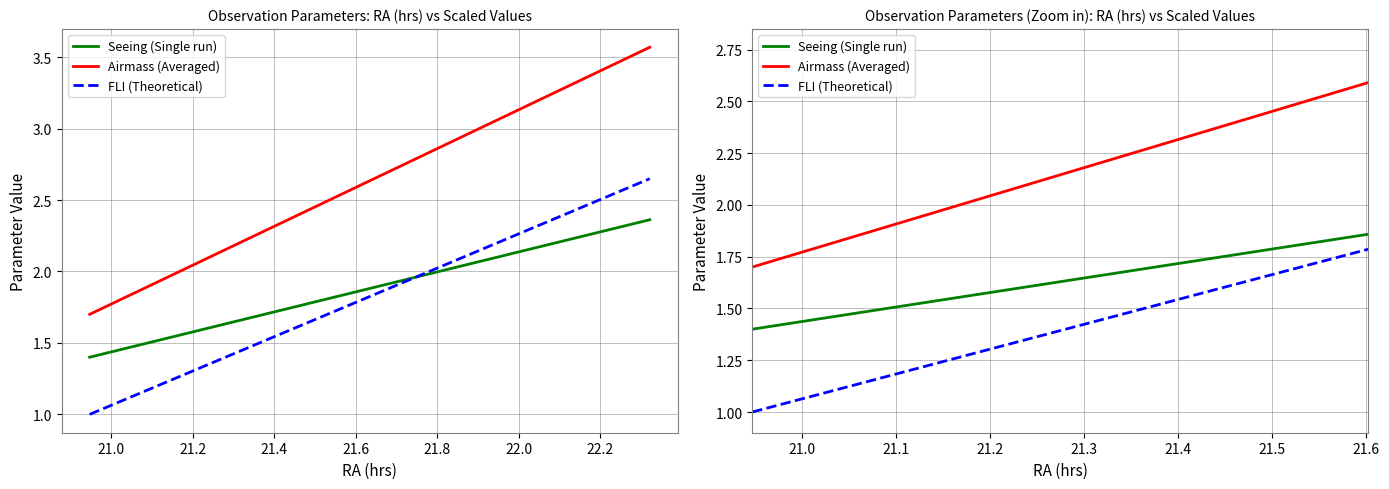

True or false: Airmass (Averaged) and Seeing (Single run) intersect in this chart.

False